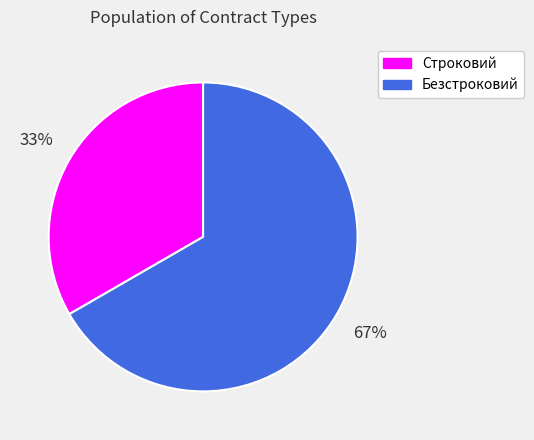

What percentage is the Строковий slice, to the nearest percent?

33%